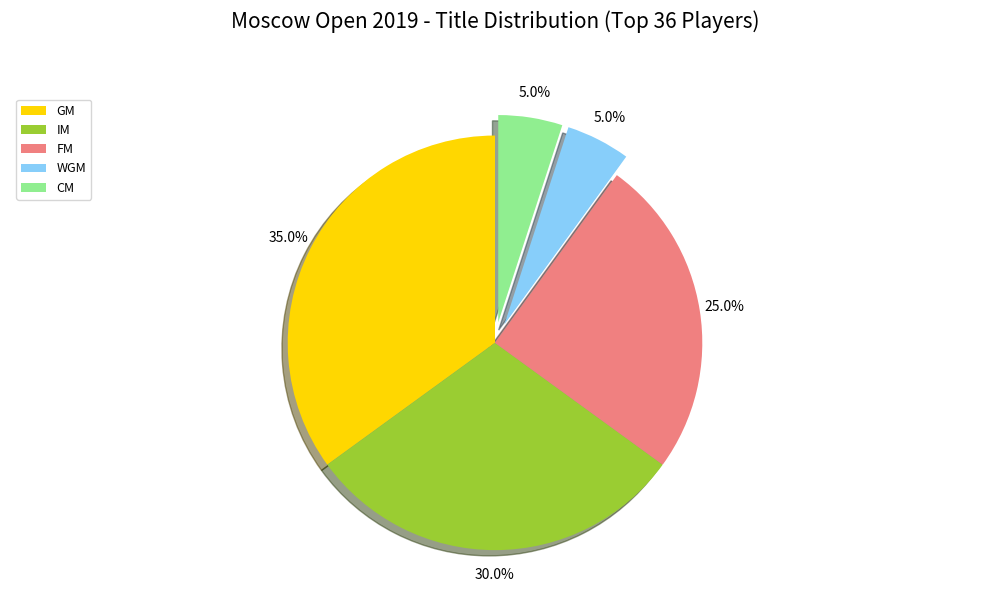

To the nearest percent, what portion does FM represent?

25%